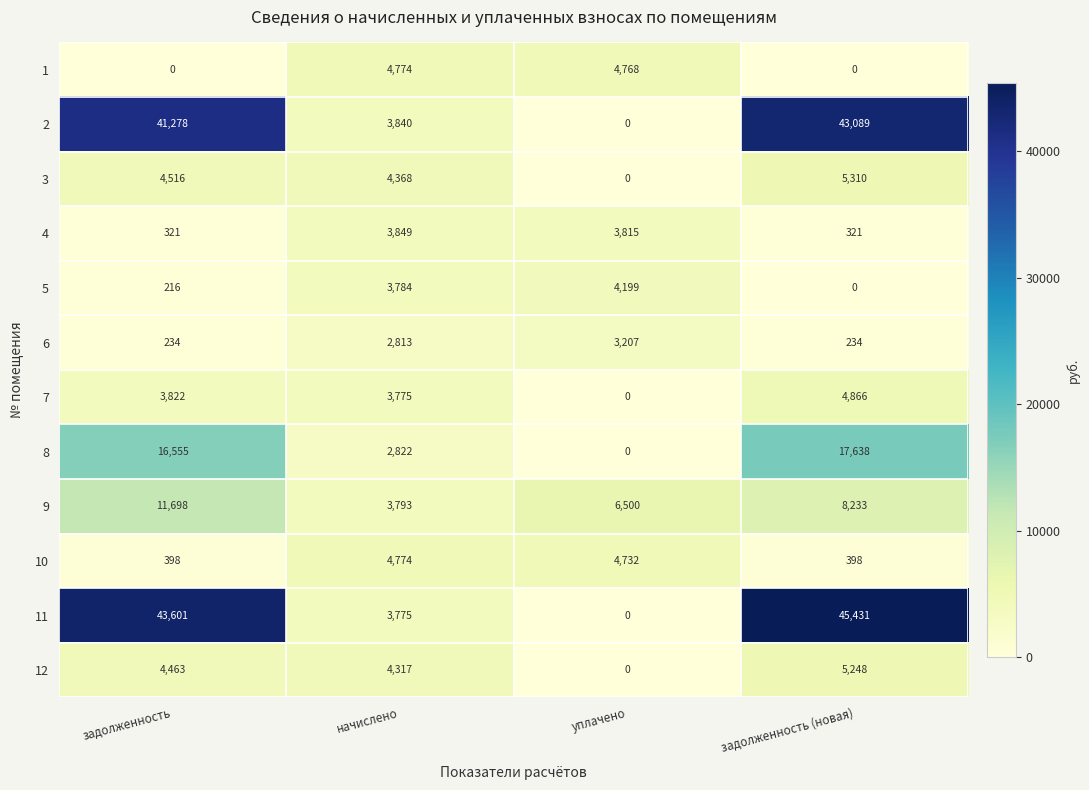

What is the difference between the maximum and minimum values in the 12 series?

5248